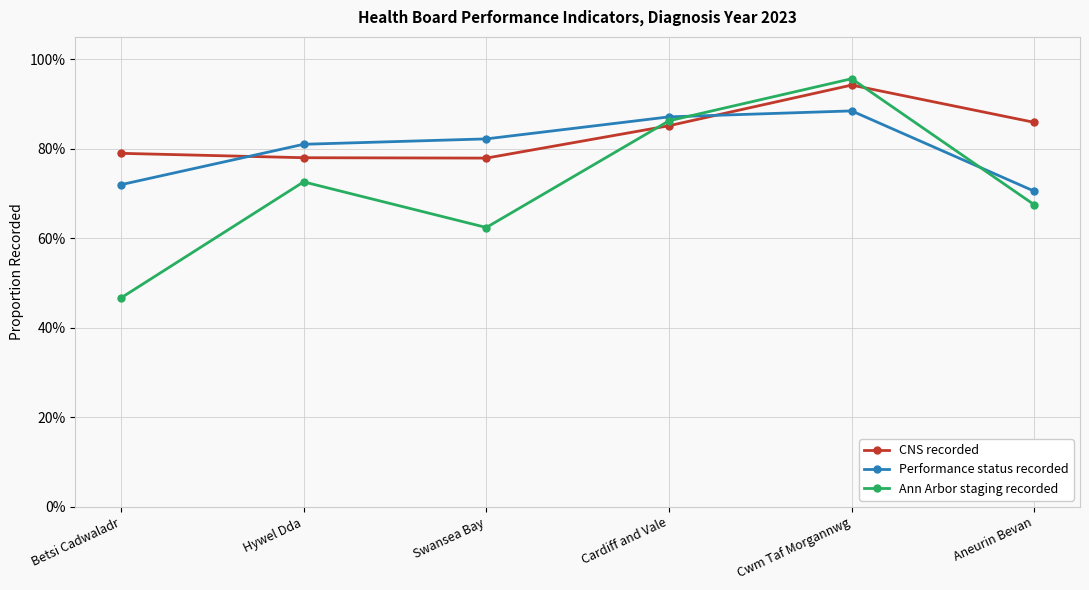

What are all the series names shown in the legend?

CNS recorded, Performance status recorded, Ann Arbor staging recorded